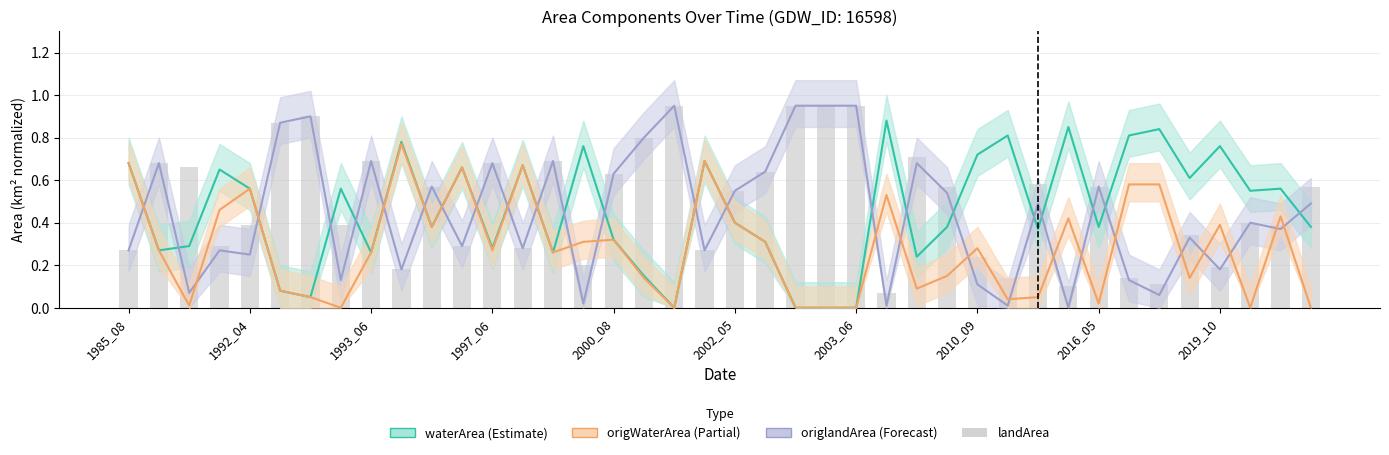

Is the value of waterArea at 12 greater than the value of origlandArea at 30?

No